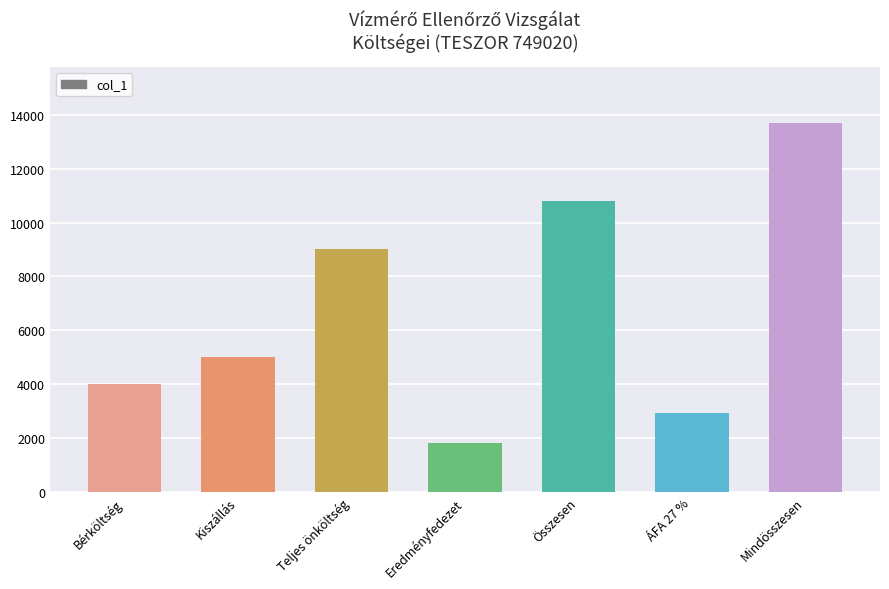

At which category does the chart reach its minimum across all series?

Eredményfedezet